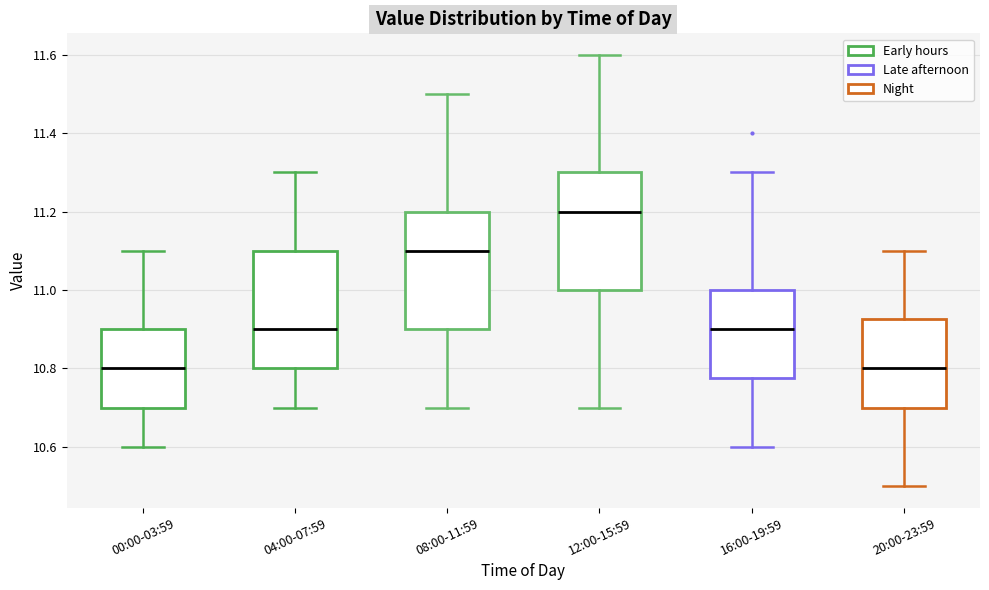

Reading left to right, read every box against the y-axis: the position of its median line, the range the box covers, and the ends of its whiskers. The values are not printed on the chart, so give them approximately, as read against the axis.

00:00-03:59: median 10.80, box 10.70 to 10.90, whiskers 10.60 to 11.10
04:00-07:59: median 10.90, box 10.80 to 11.10, whiskers 10.70 to 11.30
08:00-11:59: median 11.10, box 10.90 to 11.20, whiskers 10.70 to 11.50
12:00-15:59: median 11.20, box 11.00 to 11.30, whiskers 10.70 to 11.60
16:00-19:59: median 10.90, box 10.78 to 11.00, whiskers 10.60 to 11.30
20:00-23:59: median 10.80, box 10.70 to 10.92, whiskers 10.50 to 11.10